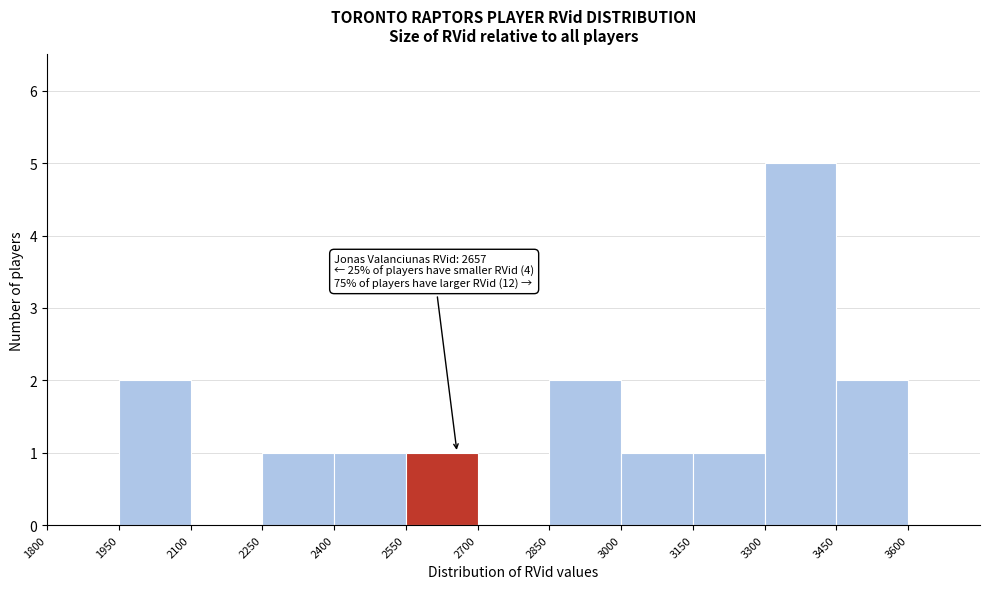

Over which range of the x-axis is the bar tallest?

3300 to 3450